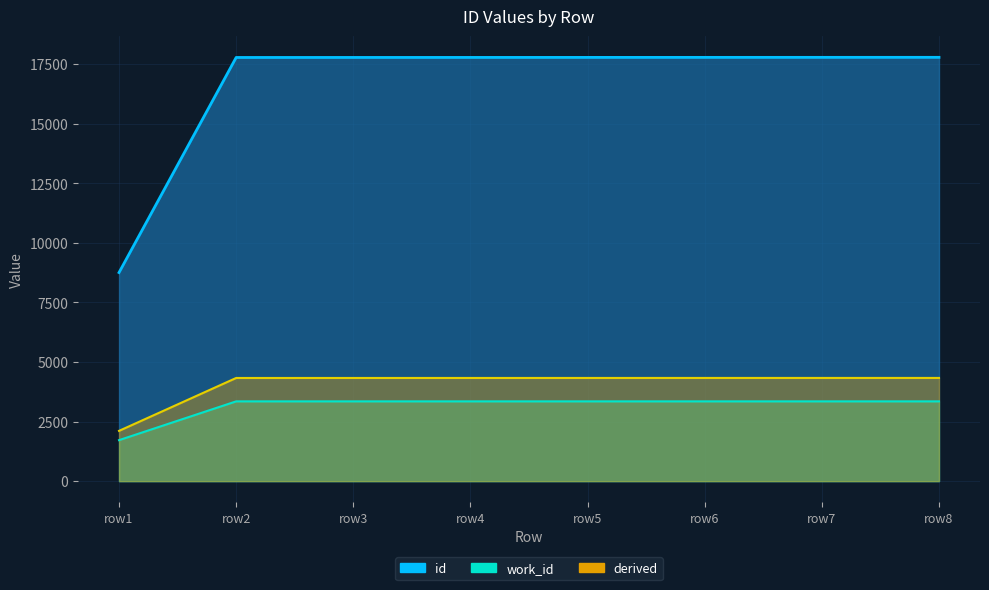

What is the approximate value of work_id (line) at row7?

3348.0